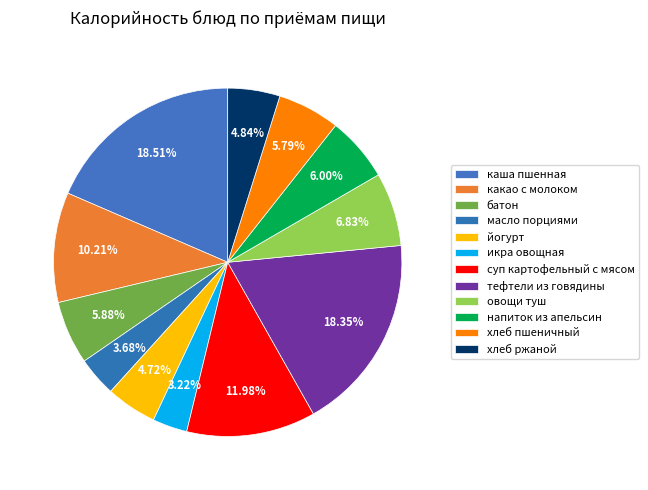

Count the number of slices in the pie.

12